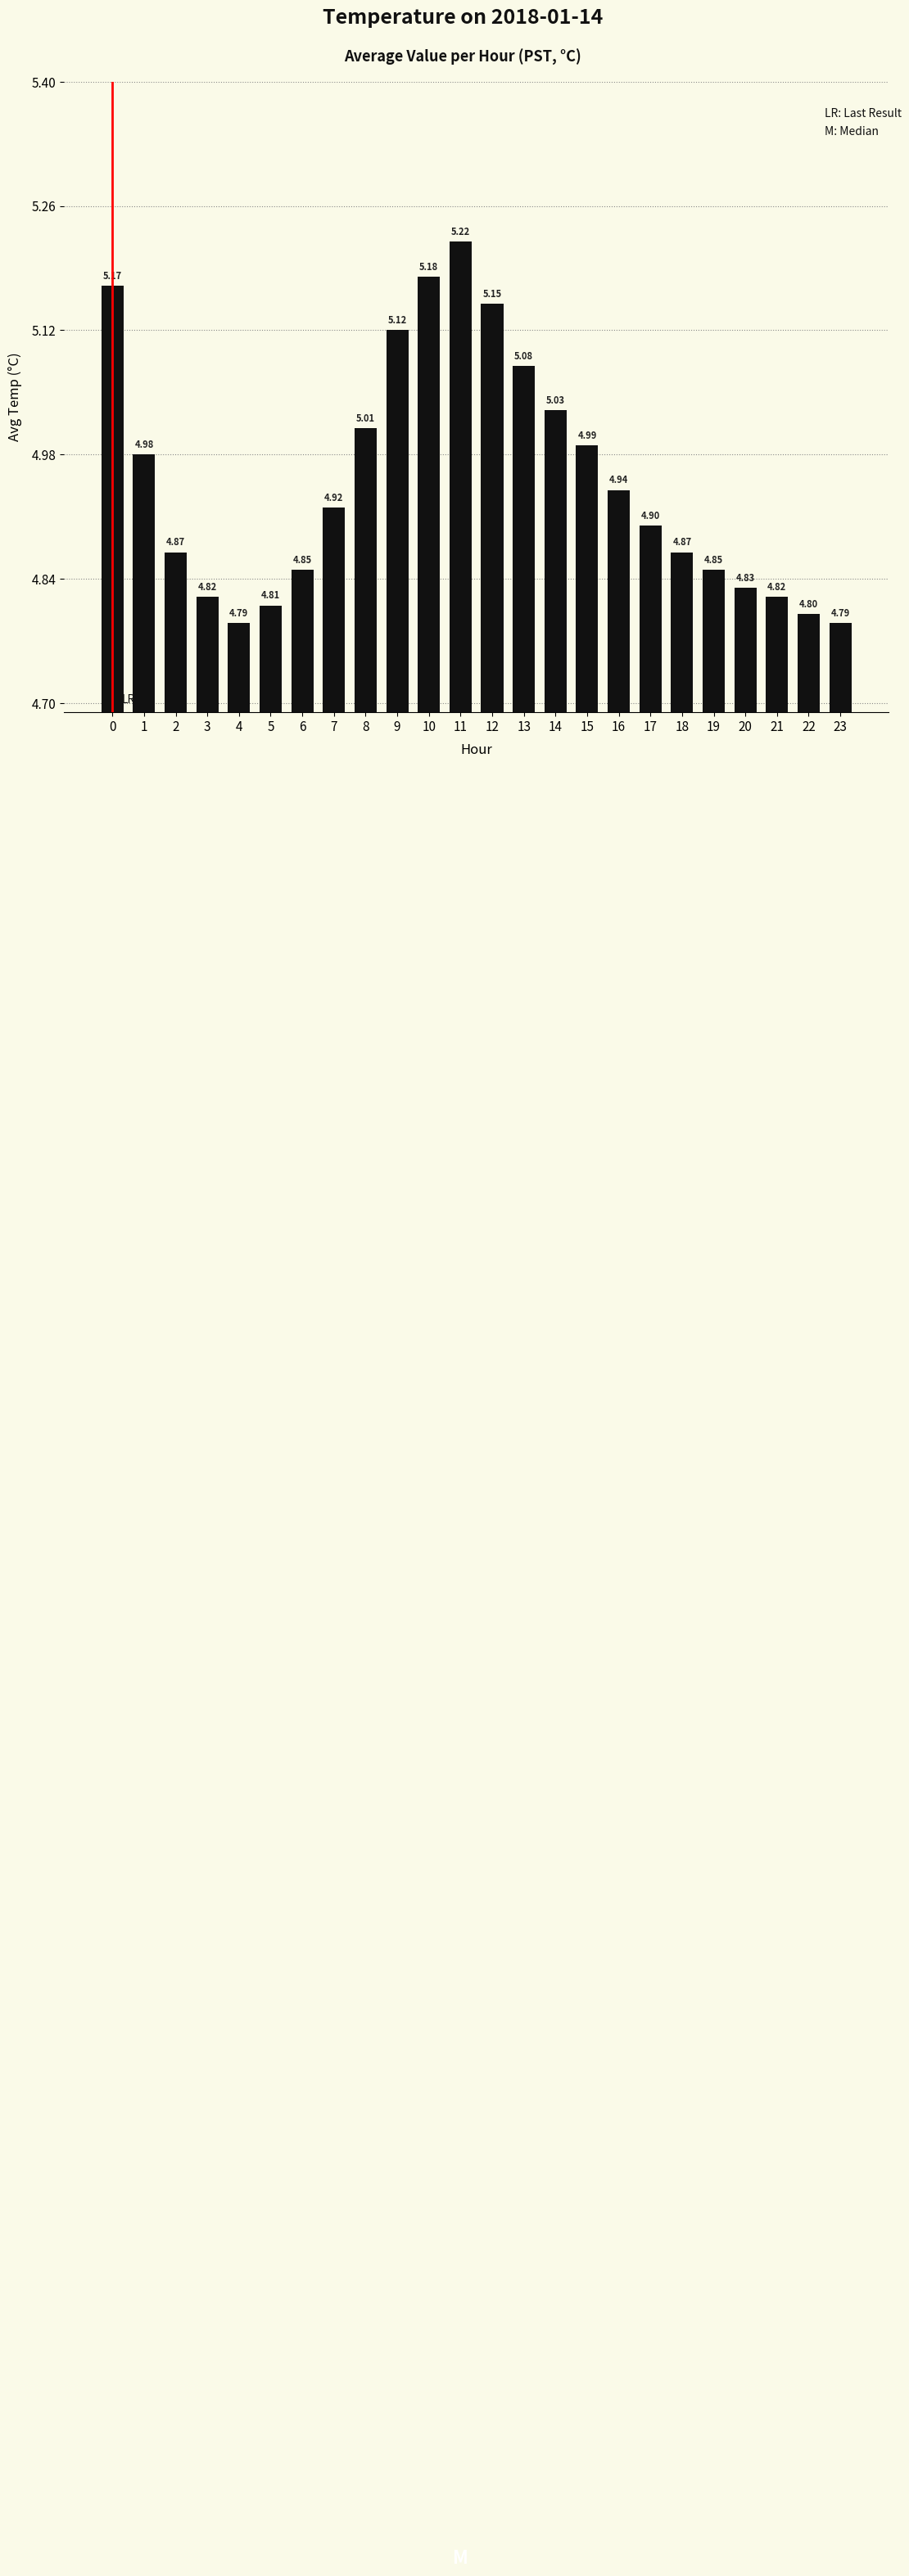

What is the average value?

4.9